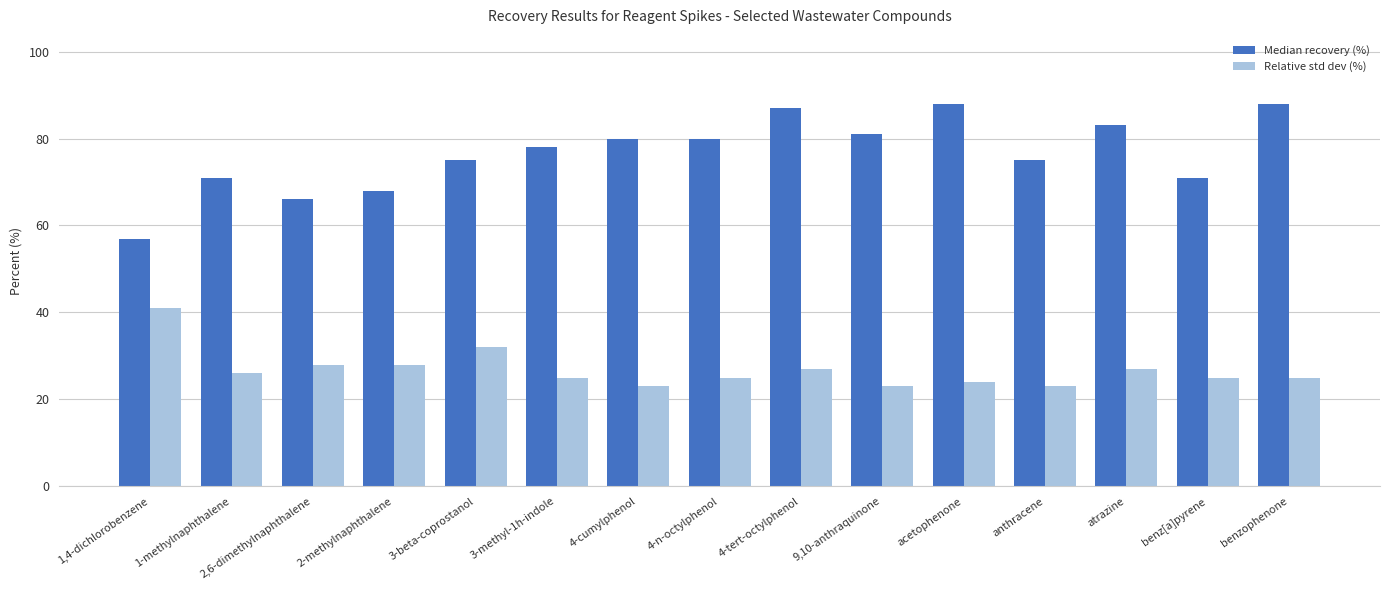

What is the maximum value shown in the chart?

88